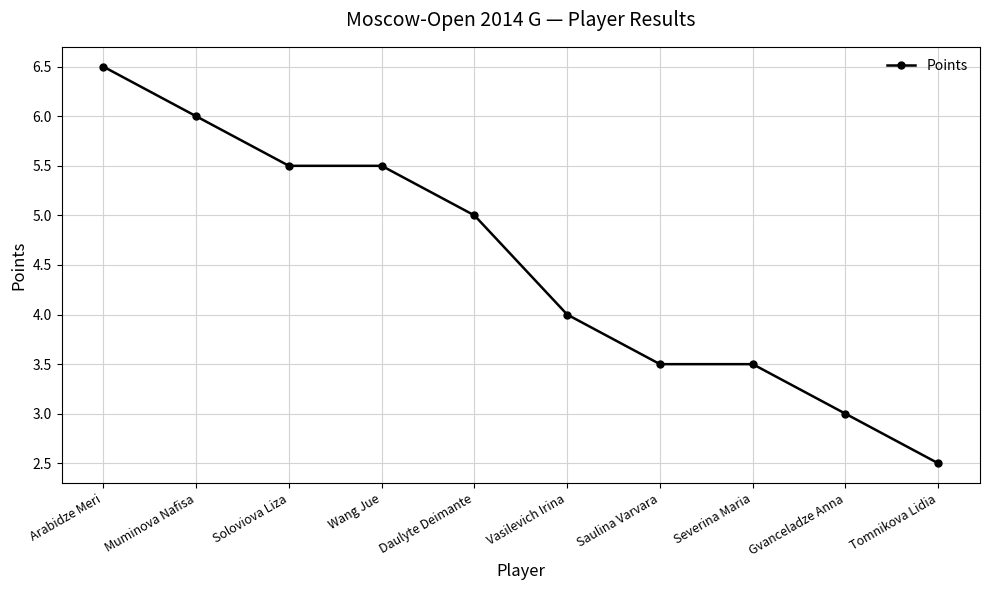

True or false: the data shows 4.0 at Vasilevich Irina.

True